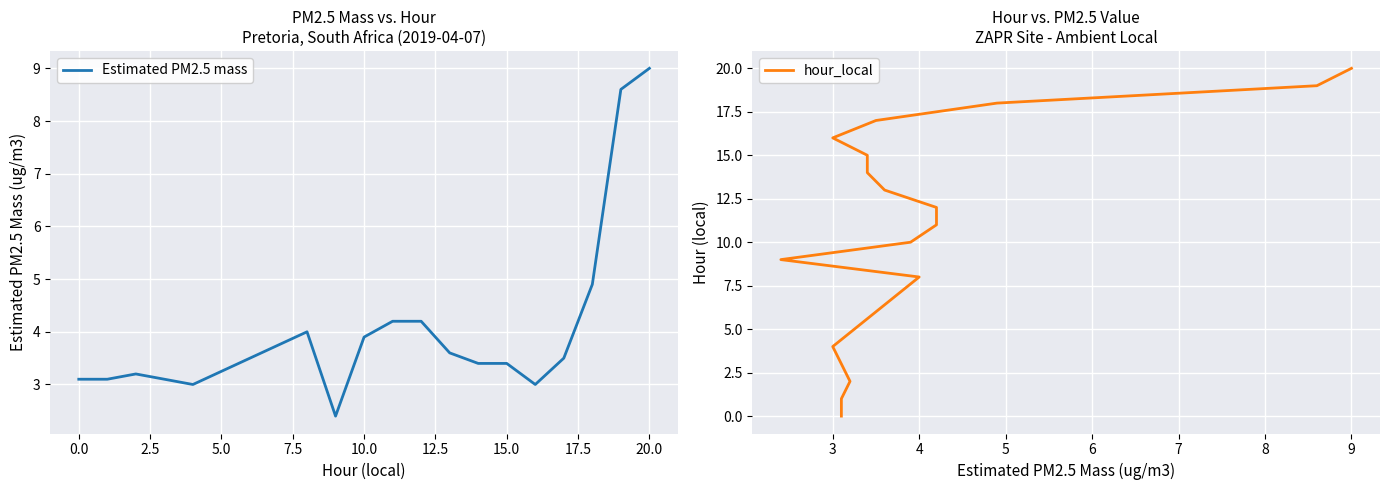

Reading left to right, list all the values displayed in this chart.

Estimated PM2.5 mass: 3.1	3.1	3.2	3.1	3.0	4.0	2.4	3.9	4.2	4.2	3.6	3.4	3.4	3.0	3.5	4.9	8.6	9.0
hour_local: 0.0	1.0	2.0	3.0	4.0	8.0	9.0	10.0	11.0	12.0	13.0	14.0	15.0	16.0	17.0	18.0	19.0	20.0